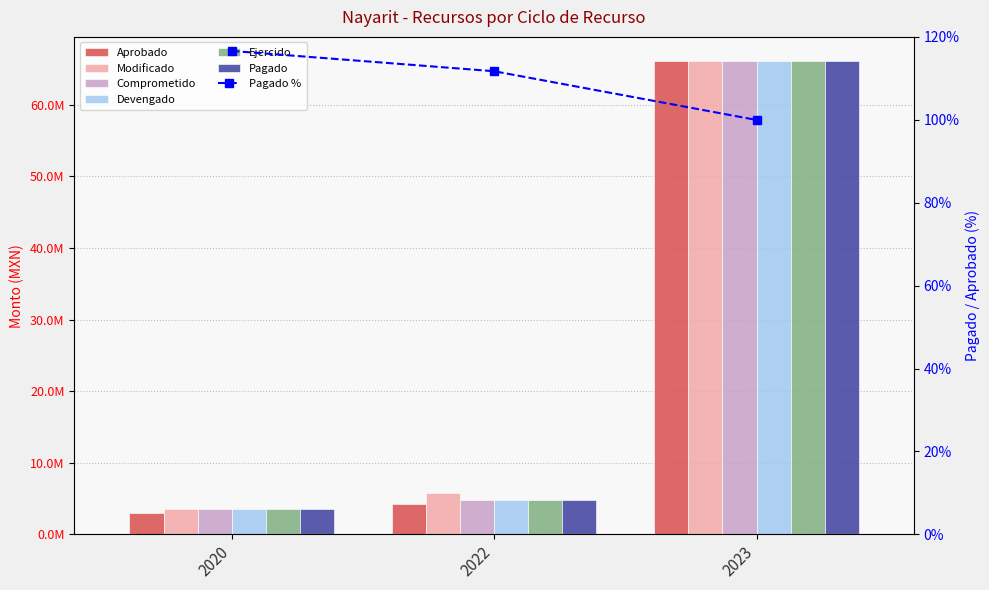

At which label does Pagado reach its minimum?

2020